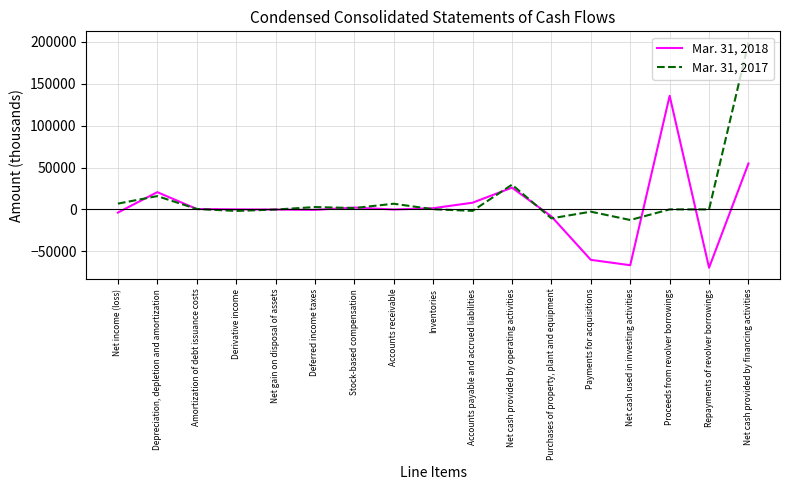

Rank the series by their maximum value, from lowest to highest.

Mar. 31, 2018, Mar. 31, 2017